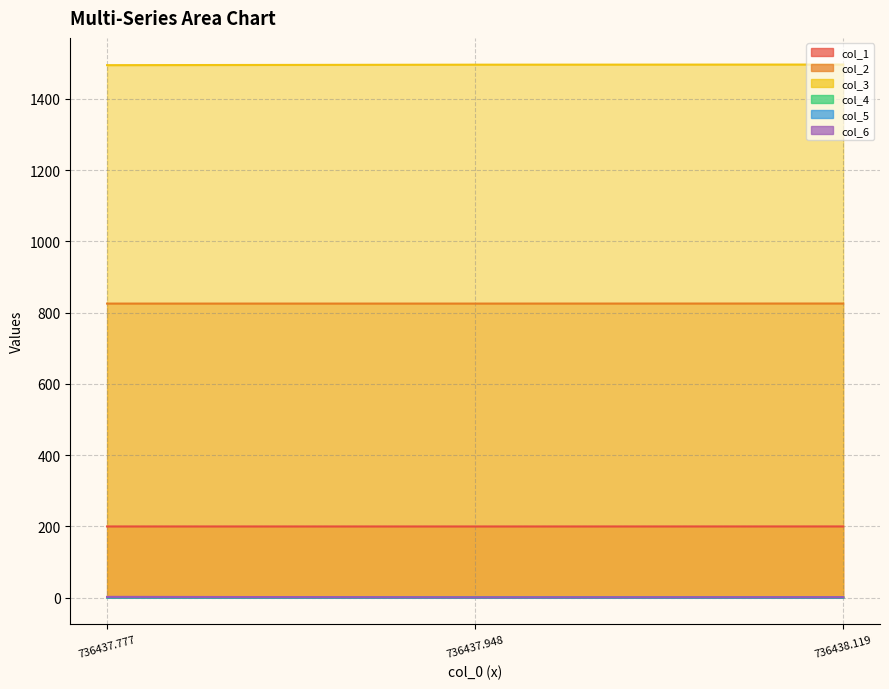

Which series has the largest range (max minus min)?

col_3